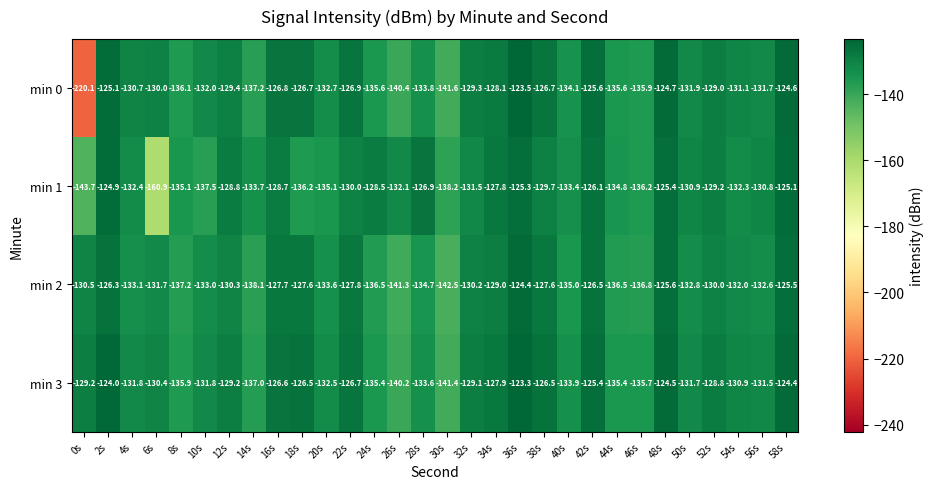

Which series has the widest spread of values?

min 0